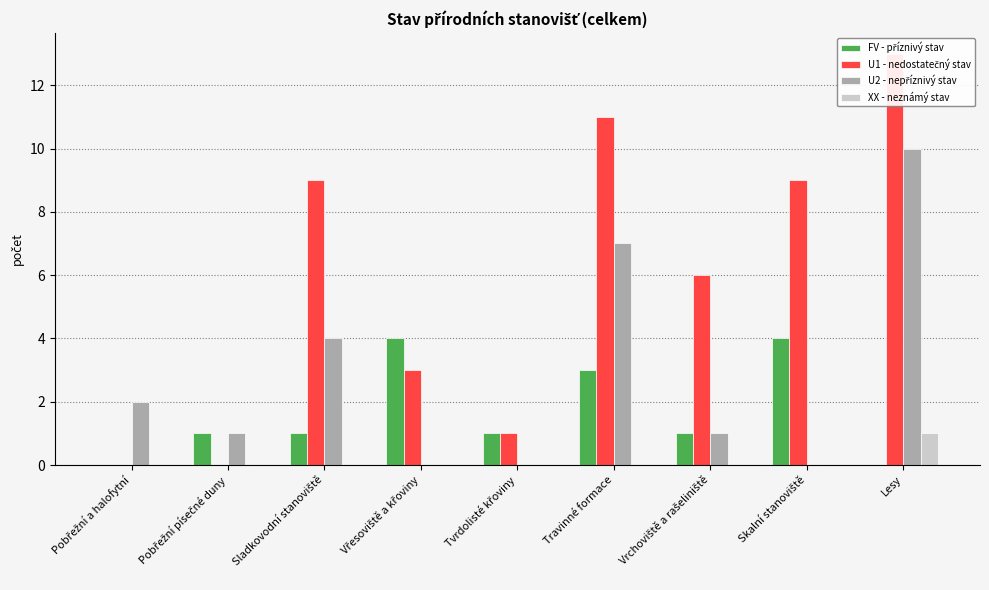

What is the label of the 5th bar from the left?

Tvrdolisté křoviny